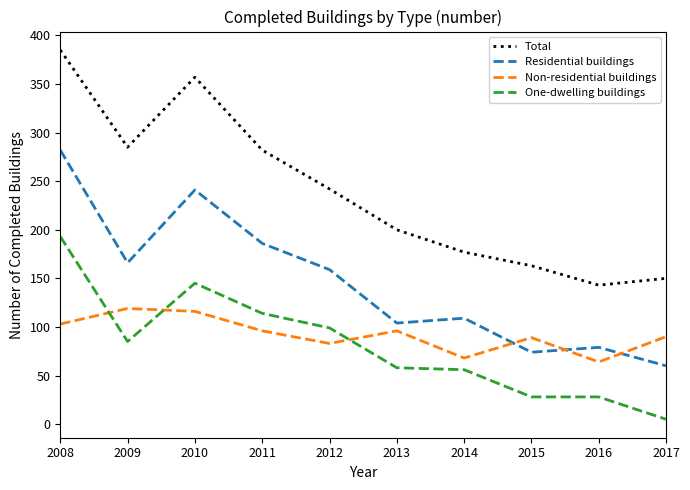

At which label does One-dwelling buildings reach its minimum?

2017